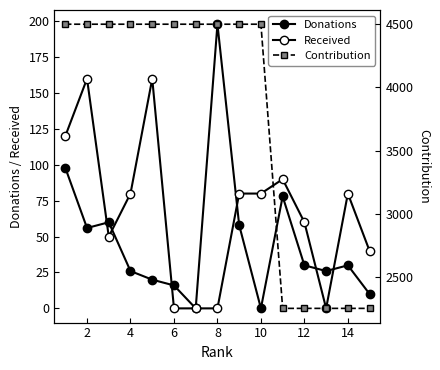

What is the difference between the maximum and minimum values in the Received series?

160